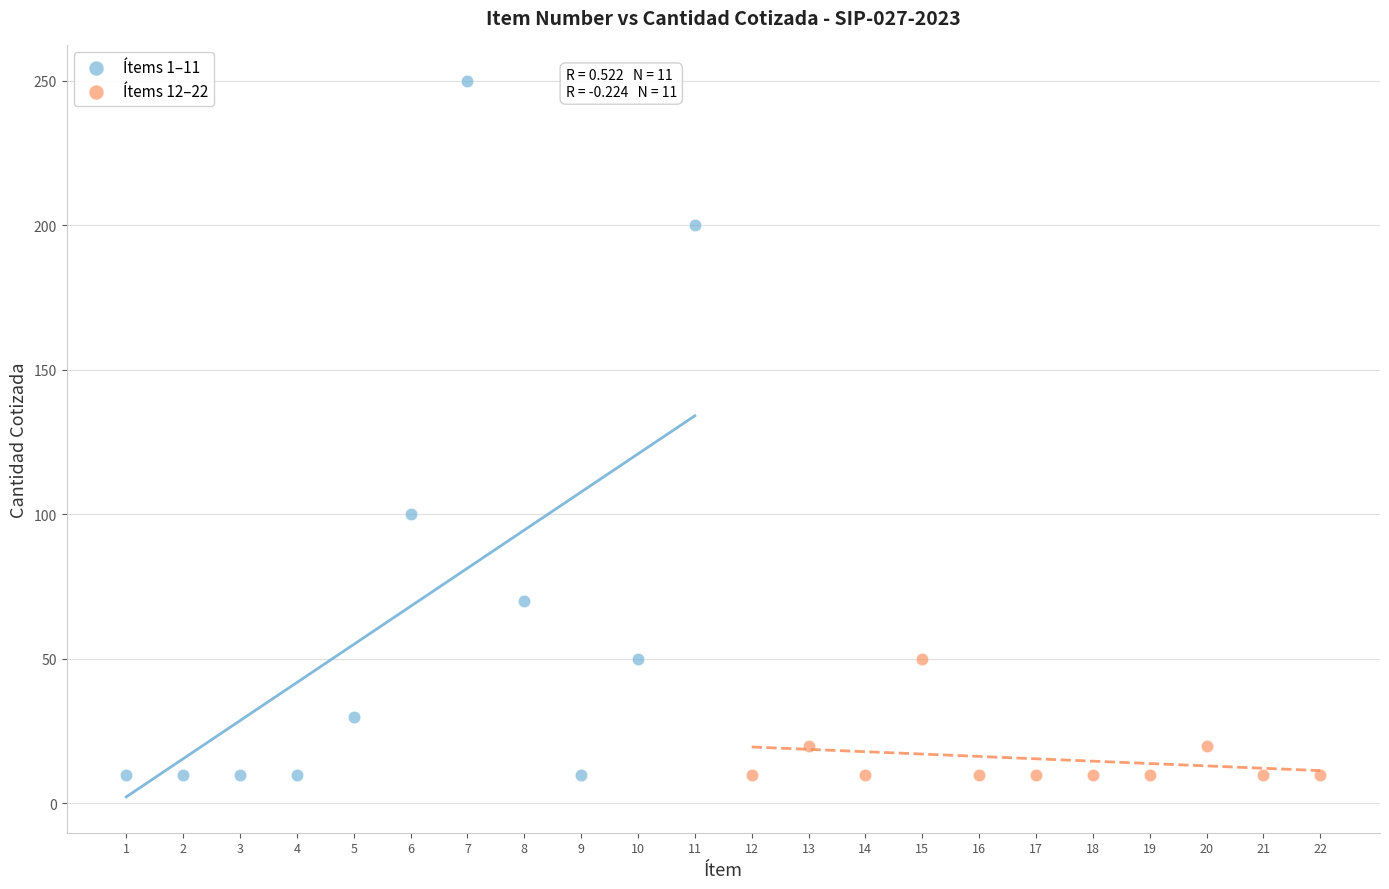

Which series contains the highest Y value?

Ítems 1–11